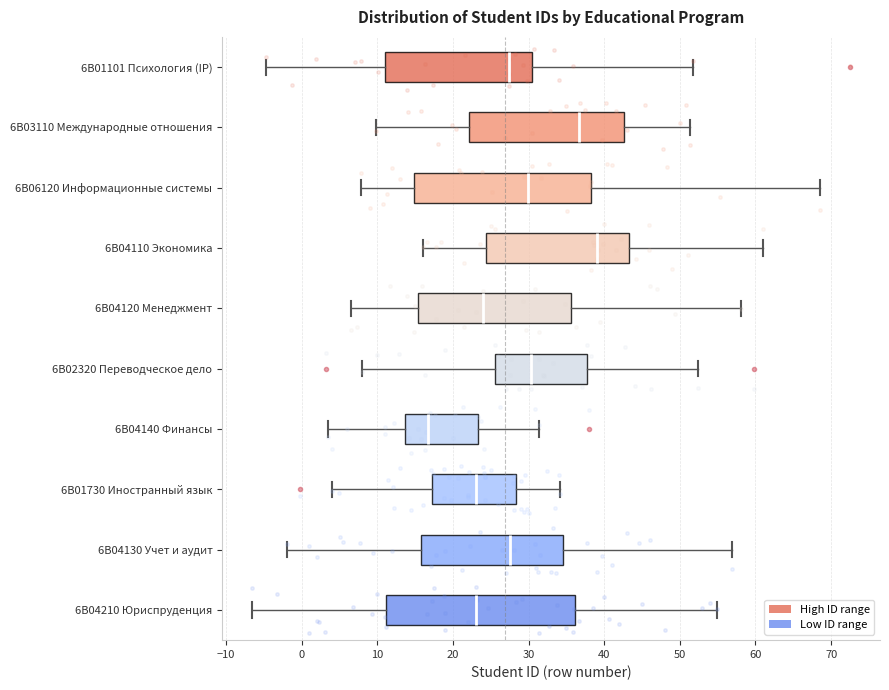

Comparing the boxes themselves (not the whiskers), which one is the widest?

6В04210 Юриспруденция